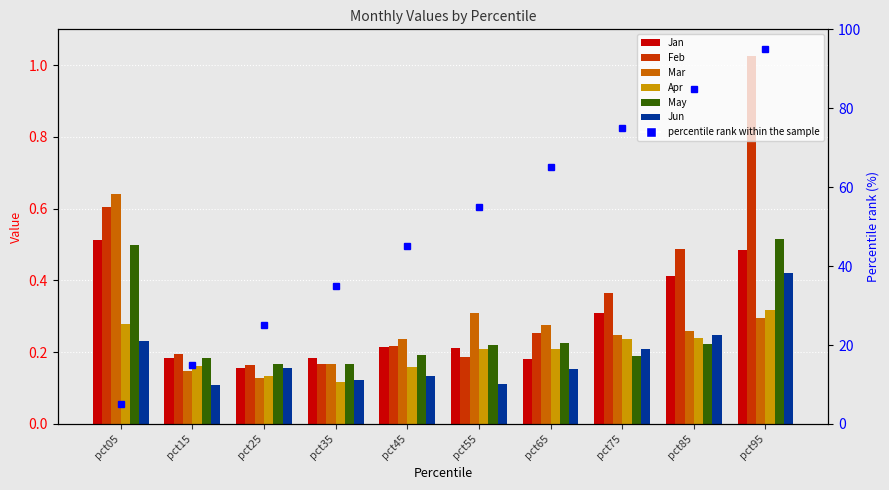

Reading left to right, list all the values displayed in this chart.

Jan: 0.5	0.2	0.2	0.2	0.2	0.2	0.2	0.3	0.4	0.5
Feb: 0.6	0.2	0.2	0.2	0.2	0.2	0.3	0.4	0.5	1.0
Mar: 0.6	0.1	0.1	0.2	0.2	0.3	0.3	0.2	0.3	0.3
Apr: 0.3	0.2	0.1	0.1	0.2	0.2	0.2	0.2	0.2	0.3
May: 0.5	0.2	0.2	0.2	0.2	0.2	0.2	0.2	0.2	0.5
Jun: 0.2	0.1	0.2	0.1	0.1	0.1	0.2	0.2	0.2	0.4